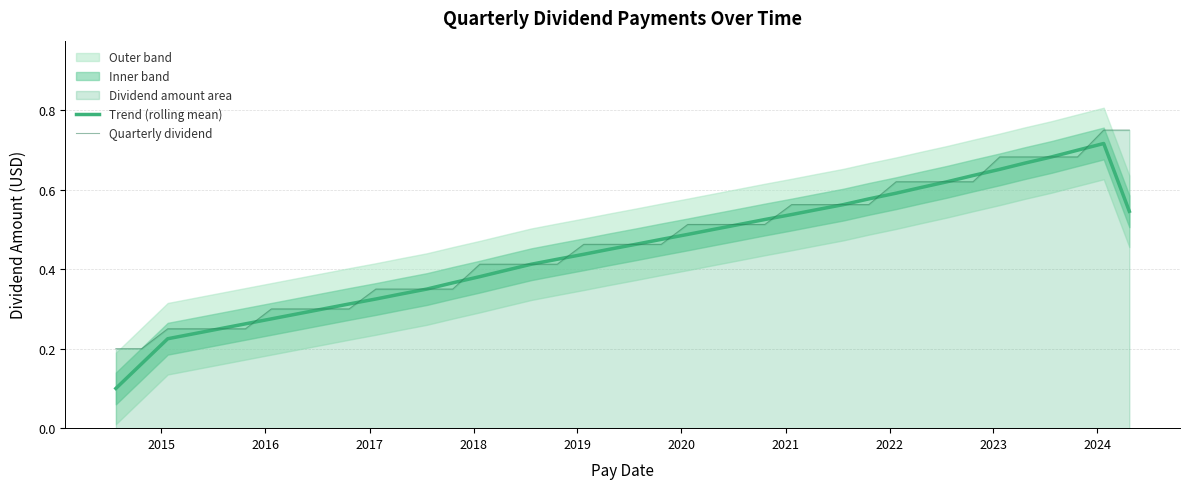

What is the difference between the maximum and minimum values in the Trend (rolling mean) series?

0.6